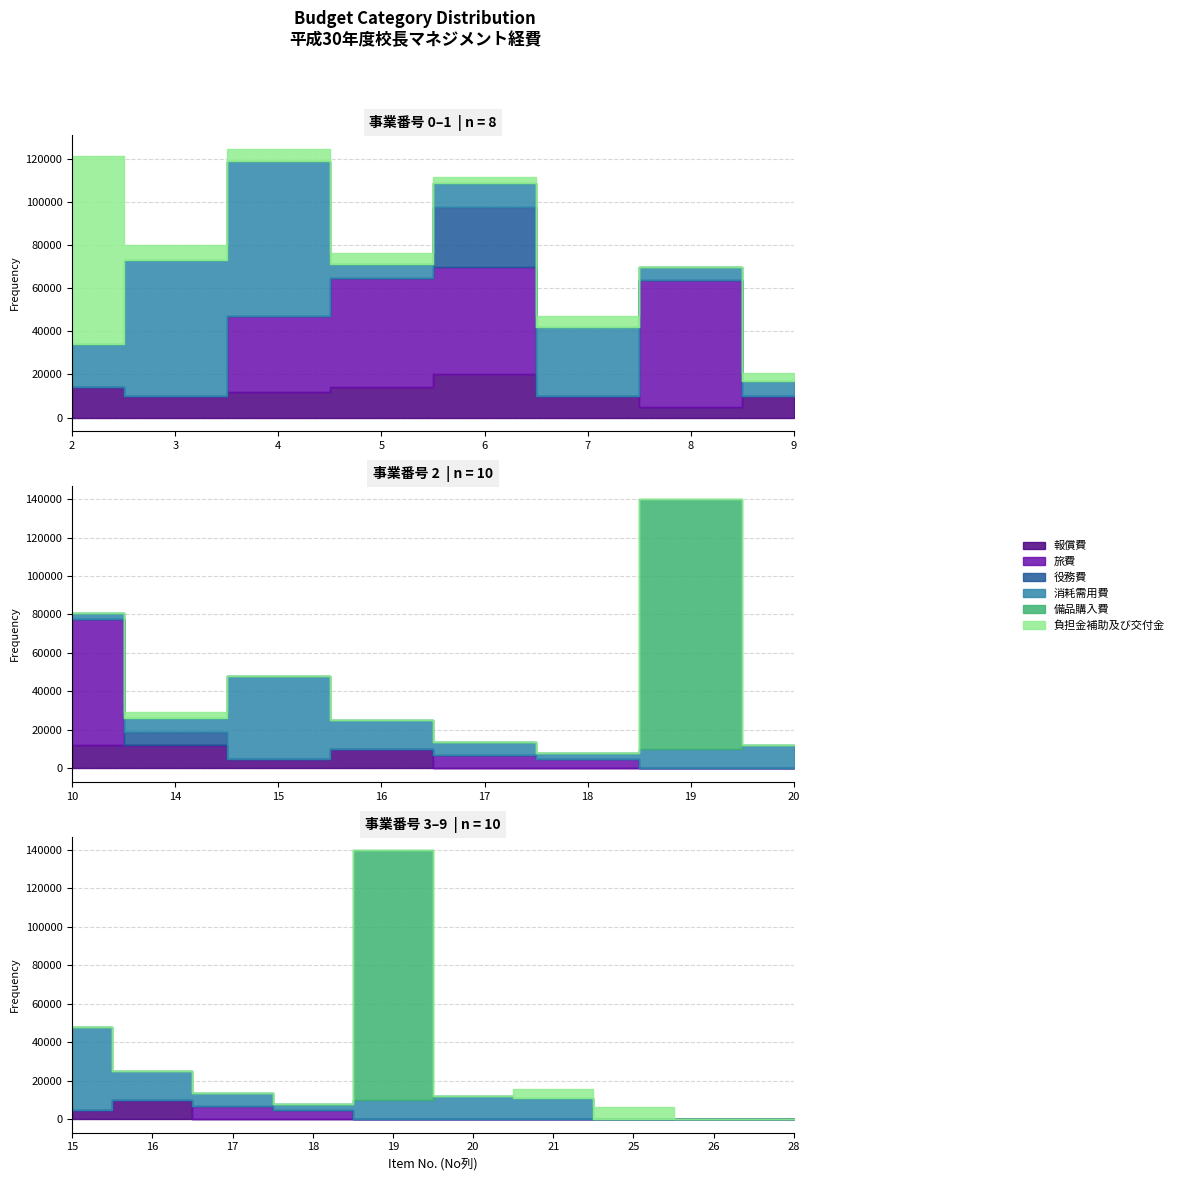

At how many categories does at least one series exceed 36900?

9